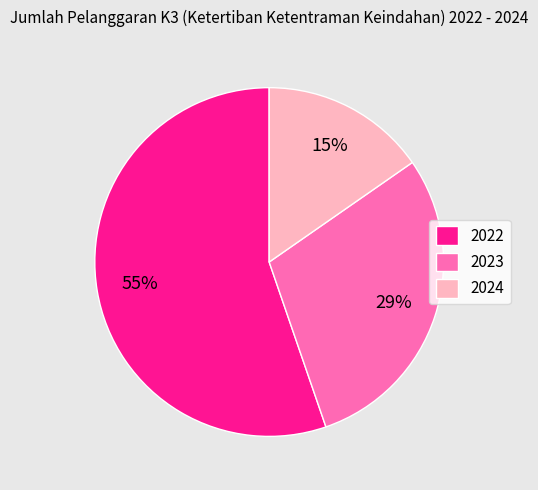

Rank the categories by value from highest to lowest.

2022, 2023, 2024